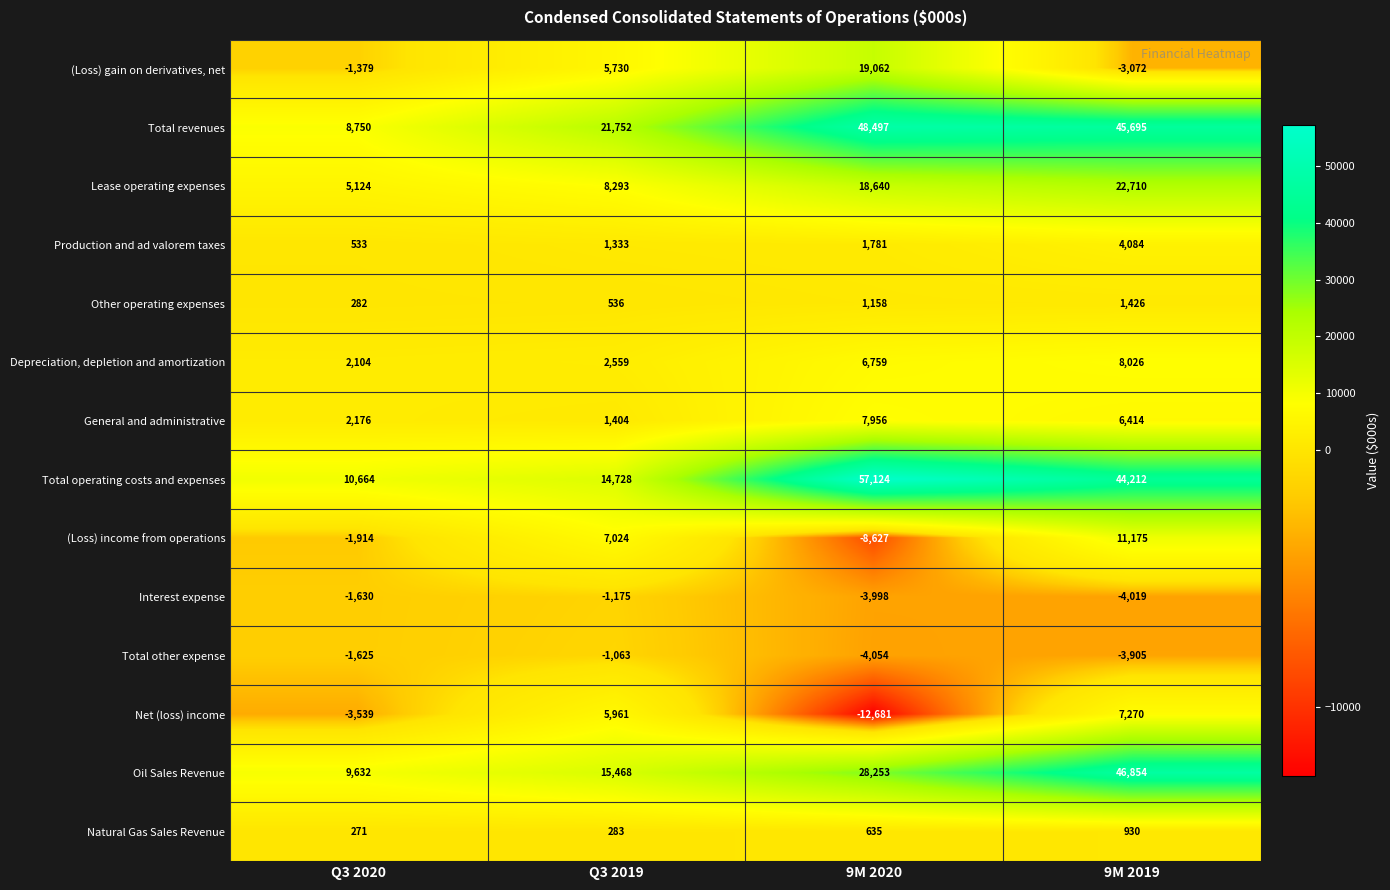

Is it true that Total other expense equals -3905 at 9M 2019?

True